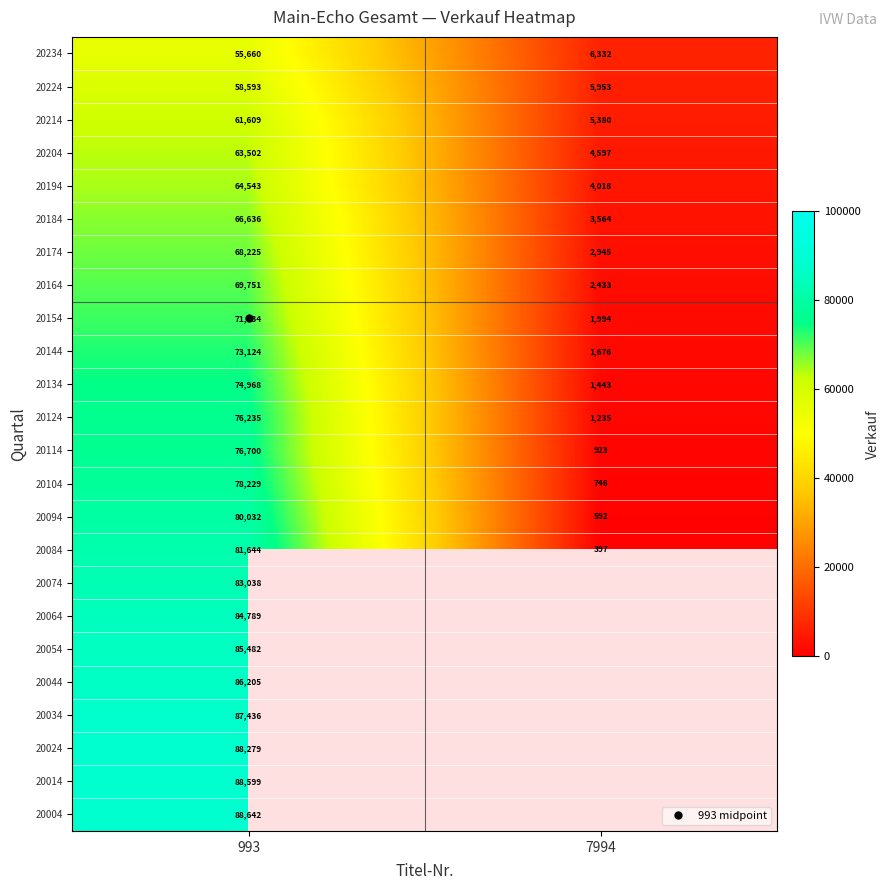

What is the average value of the 20164 series?

36092.0